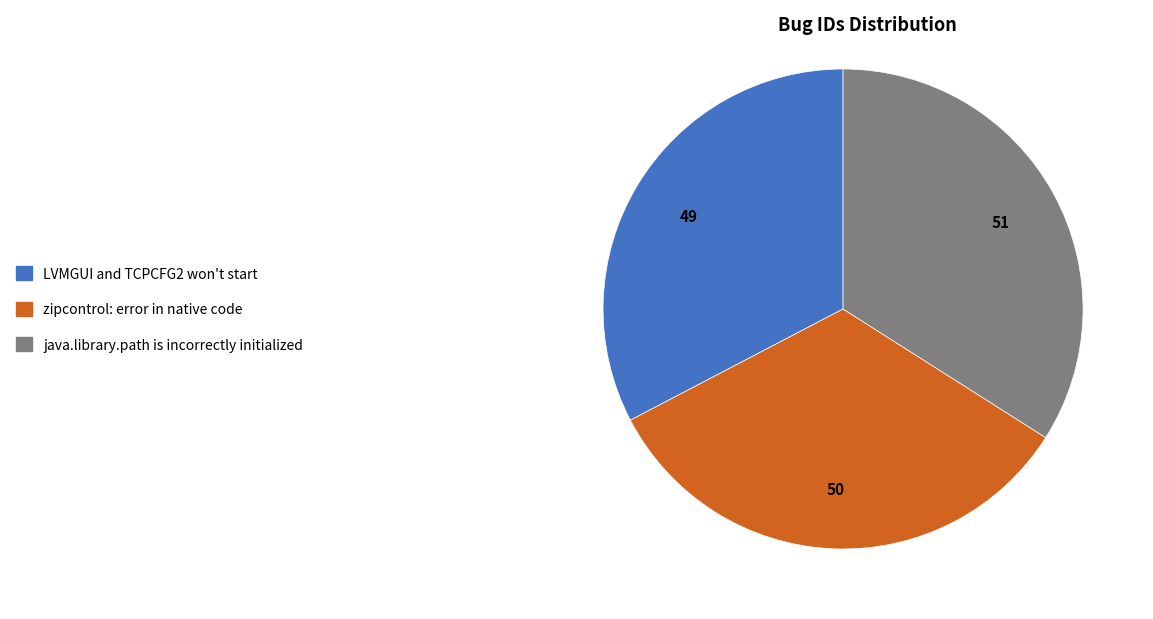

Is zipcontrol: error in native code the majority of the pie?

No